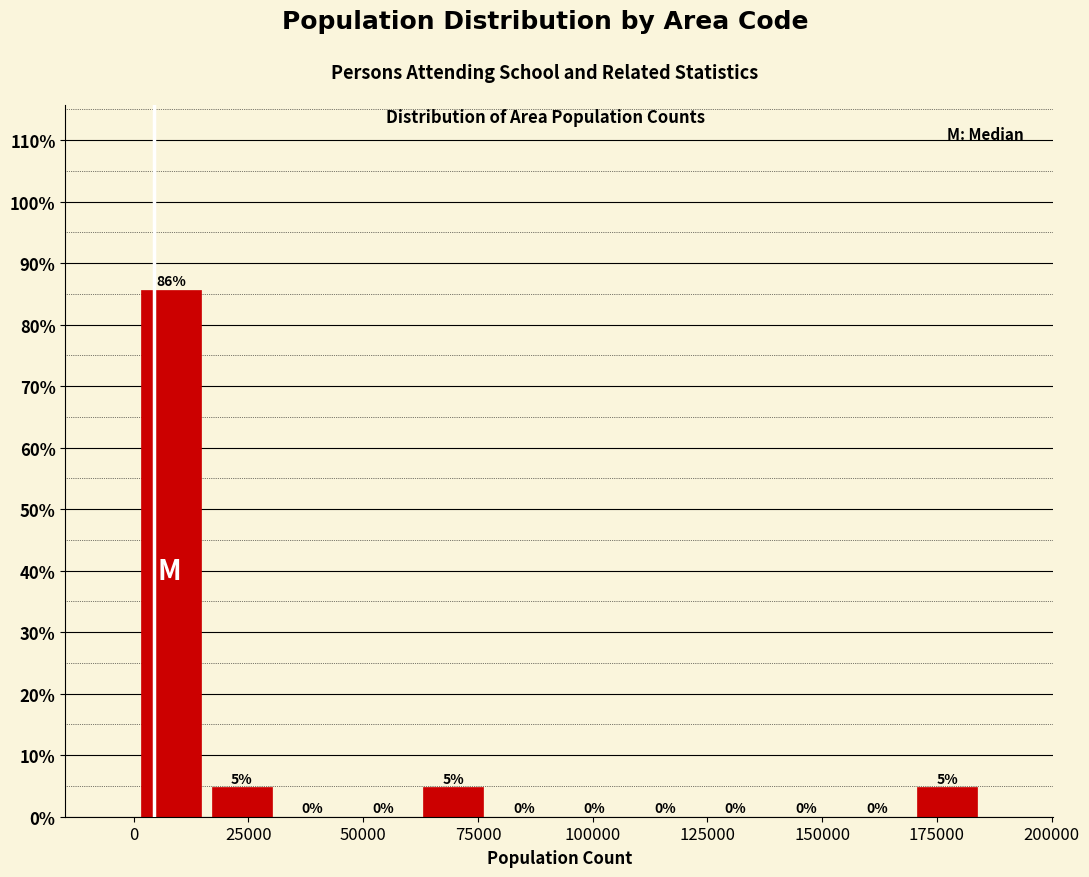

Read against the x-axis, roughly where is the centre of the tallest bar?

10000